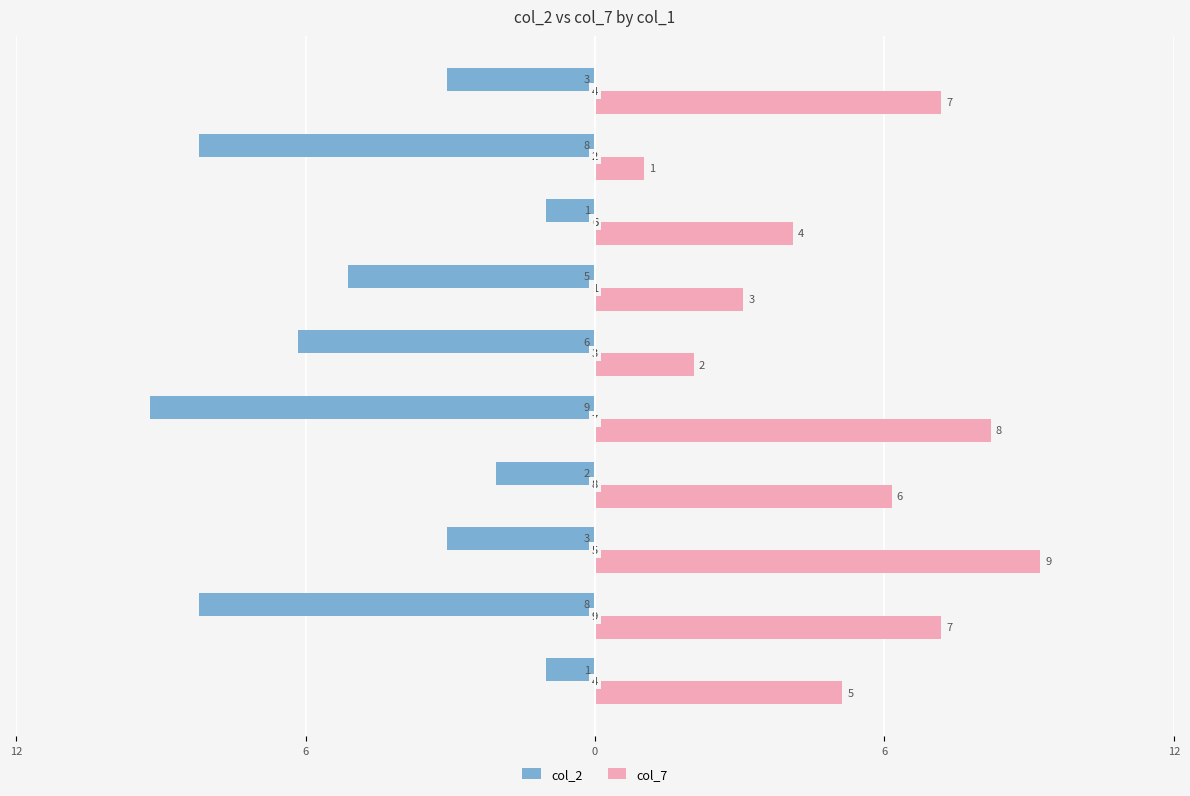

Reading left to right, transcribe all the data shown in this chart.

col_2: -1	-8	-3	-2	-9	-6	-5	-1	-8	-3
col_7: 5	7	9	6	8	2	3	4	1	7